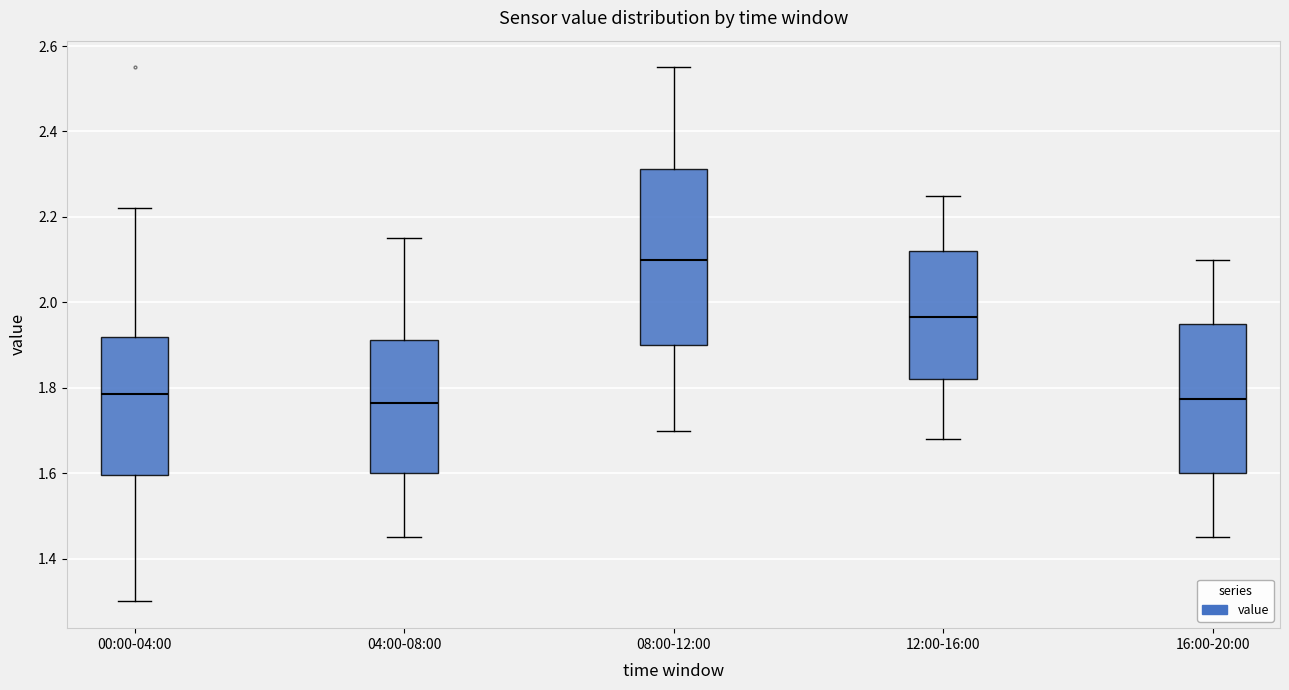

Reading left to right, transcribe this box plot: for each box, give where its median line is, the range the box spans, and where its two whiskers end, as read against the y-axis. The values are not printed on the chart, so give them approximately, as read against the axis.

00:00-04:00: median 1.78, box 1.60 to 1.92, whiskers 1.30 to 2.22
04:00-08:00: median 1.76, box 1.60 to 1.92, whiskers 1.46 to 2.16
08:00-12:00: median 2.10, box 1.90 to 2.32, whiskers 1.70 to 2.56
12:00-16:00: median 1.96, box 1.82 to 2.12, whiskers 1.68 to 2.26
16:00-20:00: median 1.78, box 1.60 to 1.96, whiskers 1.46 to 2.10